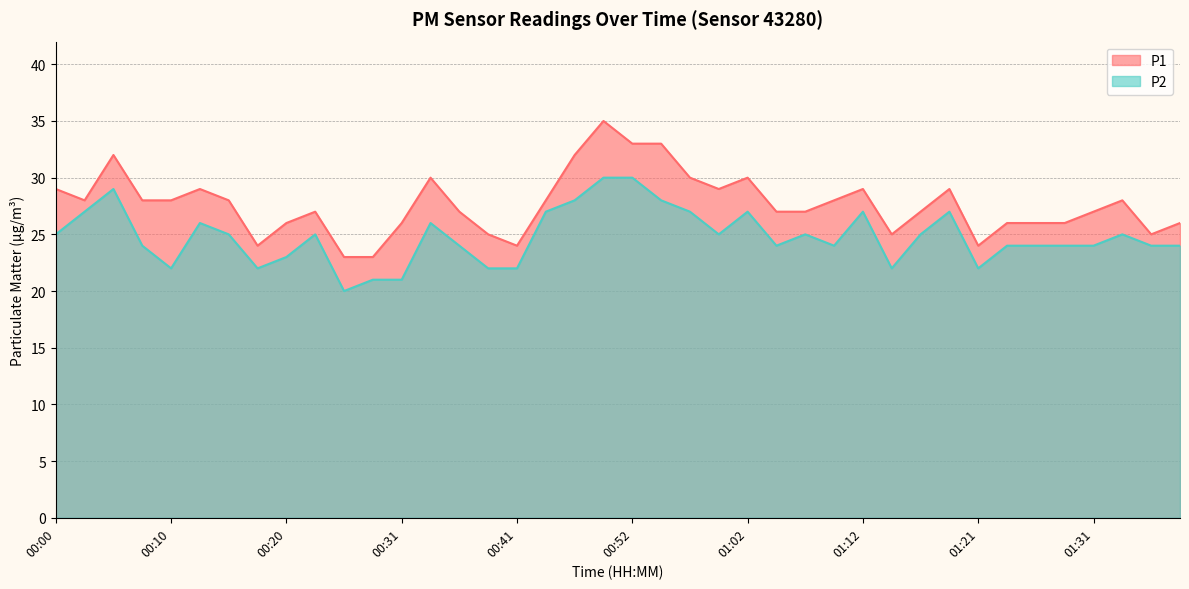

How many P2 values are between 24 and 27?

25